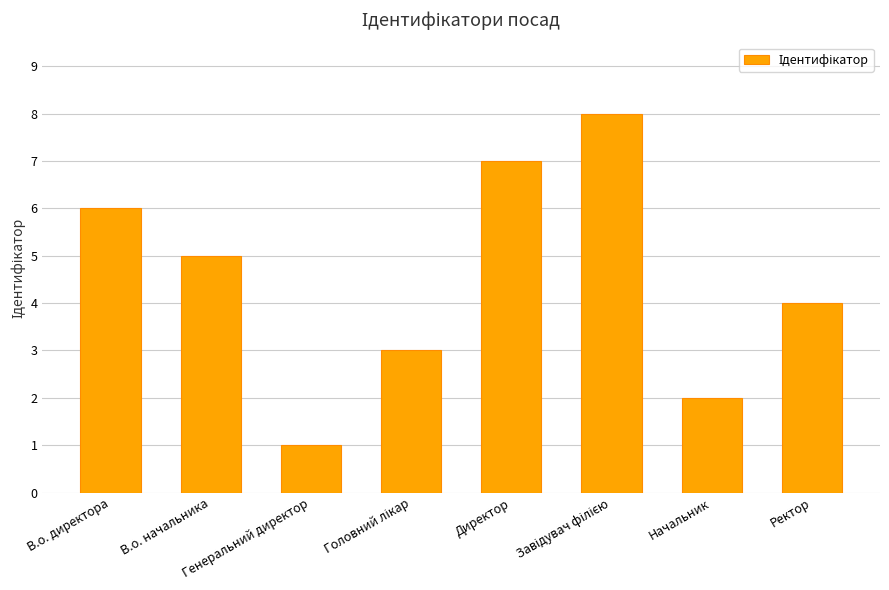

What is the greatest value displayed?

8